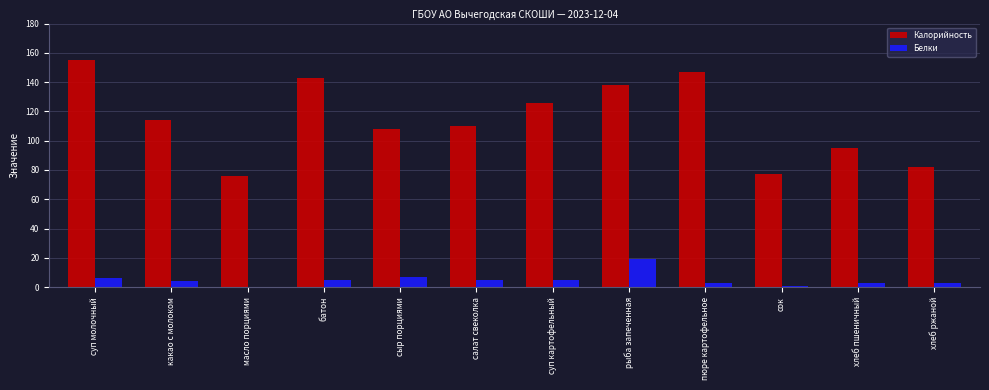

Which series changed the most between масло порциями and суп картофельный?

Калорийность